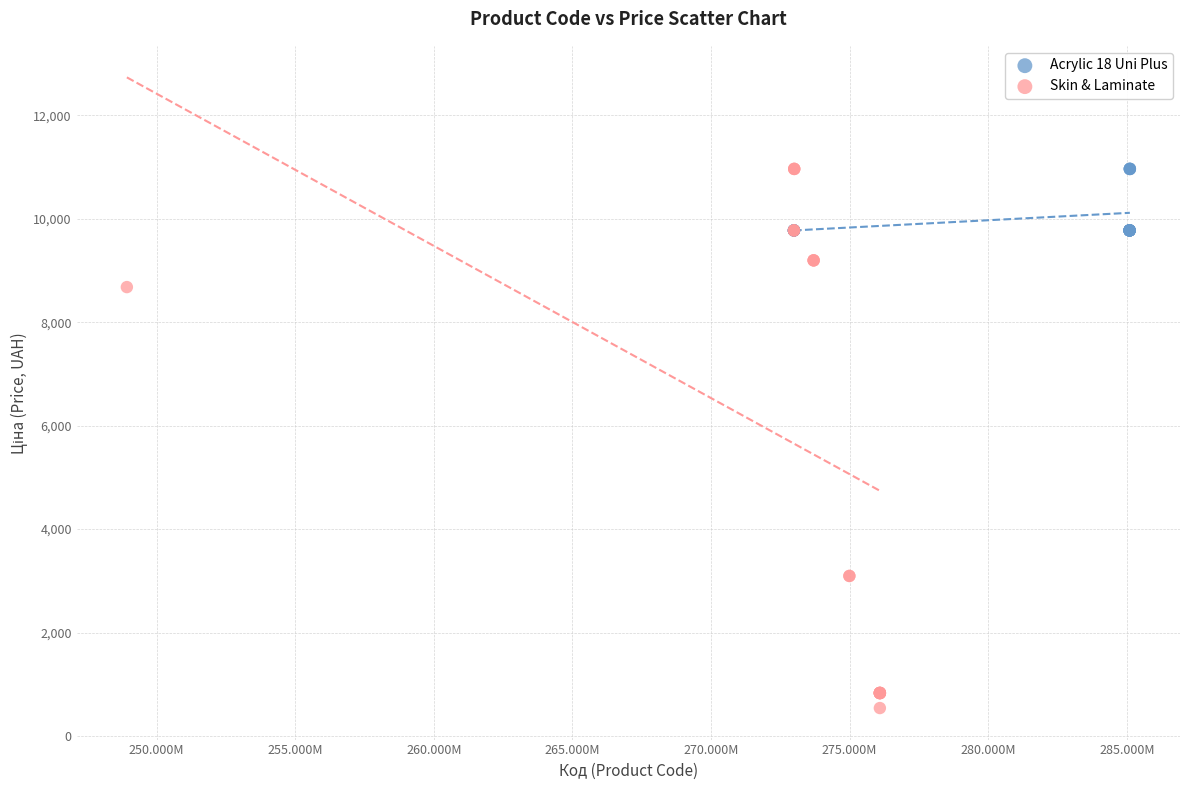

What are all the series names shown in the legend?

Acrylic 18 Uni Plus, Skin & Laminate